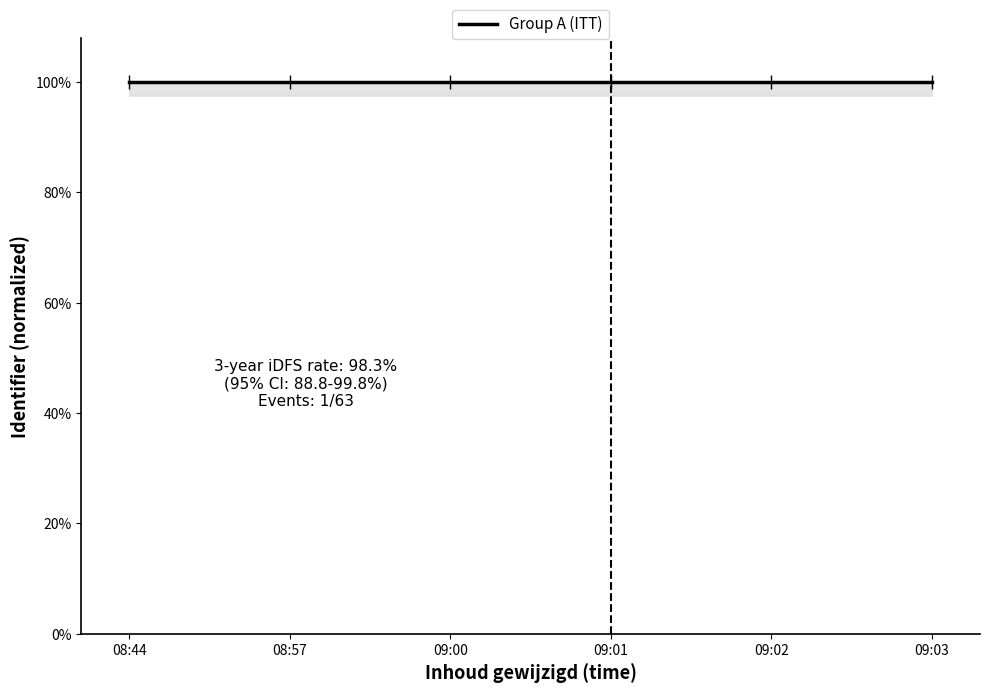

Is it true that the value at 08:44 is 138.4?

False